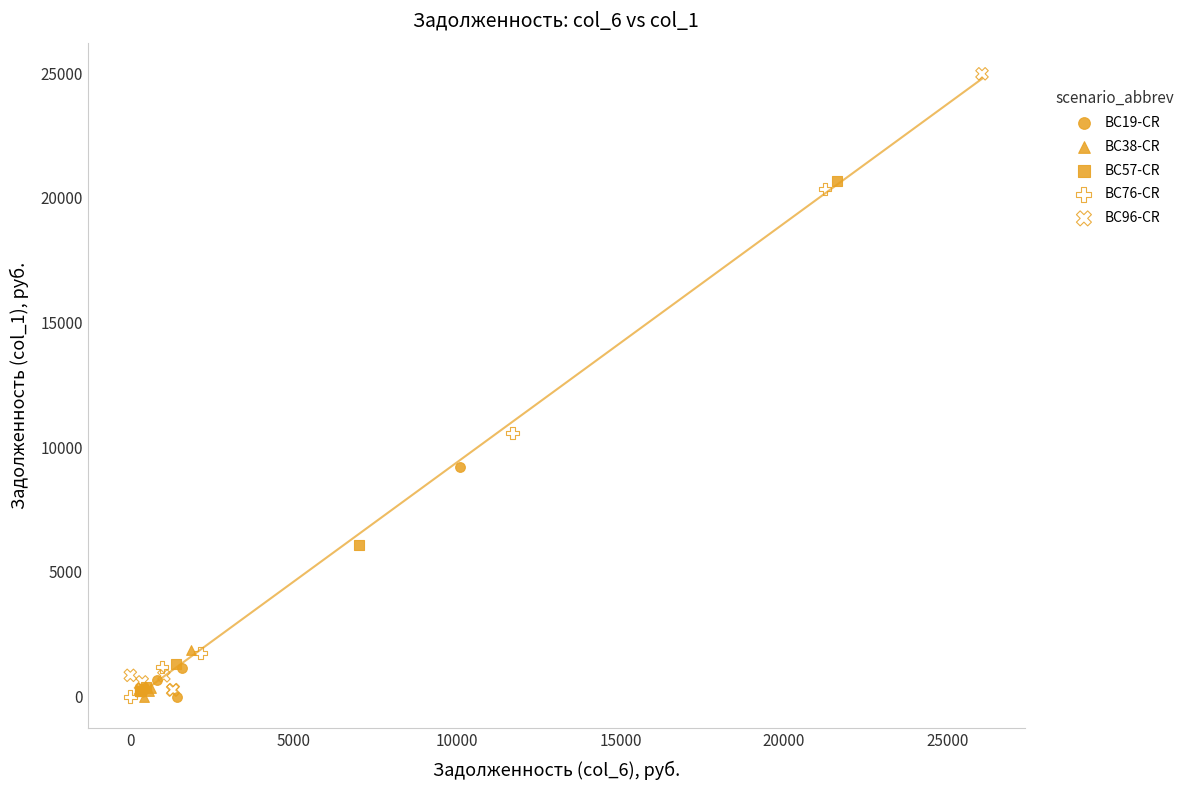

Which series reaches the maximum Y coordinate?

BC96-CR